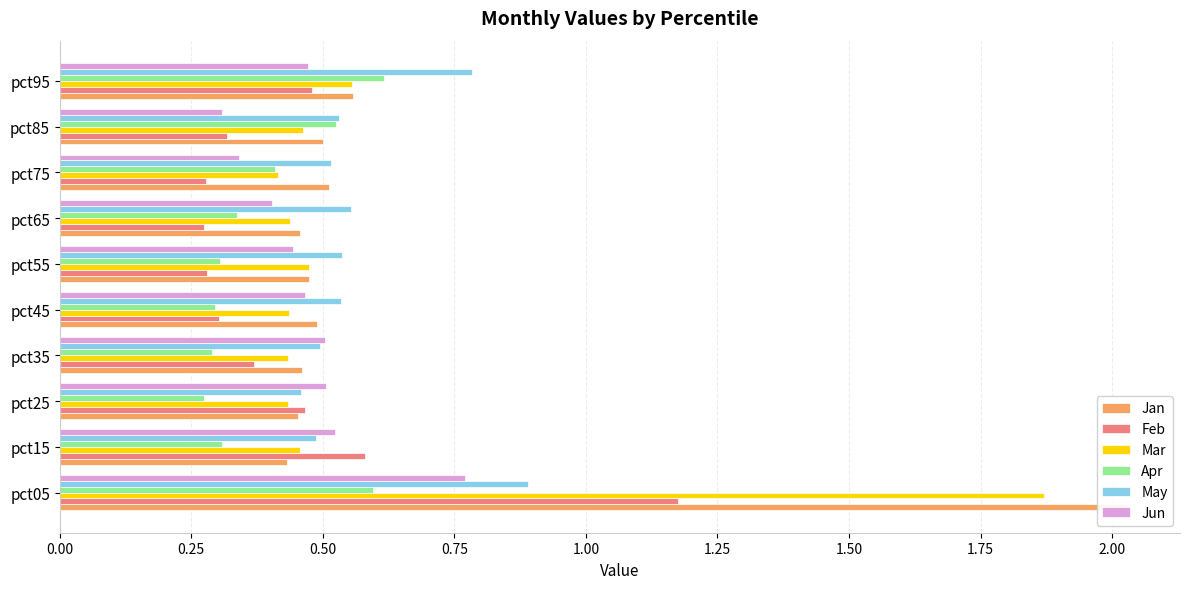

Which series has the largest range (max minus min)?

Jan